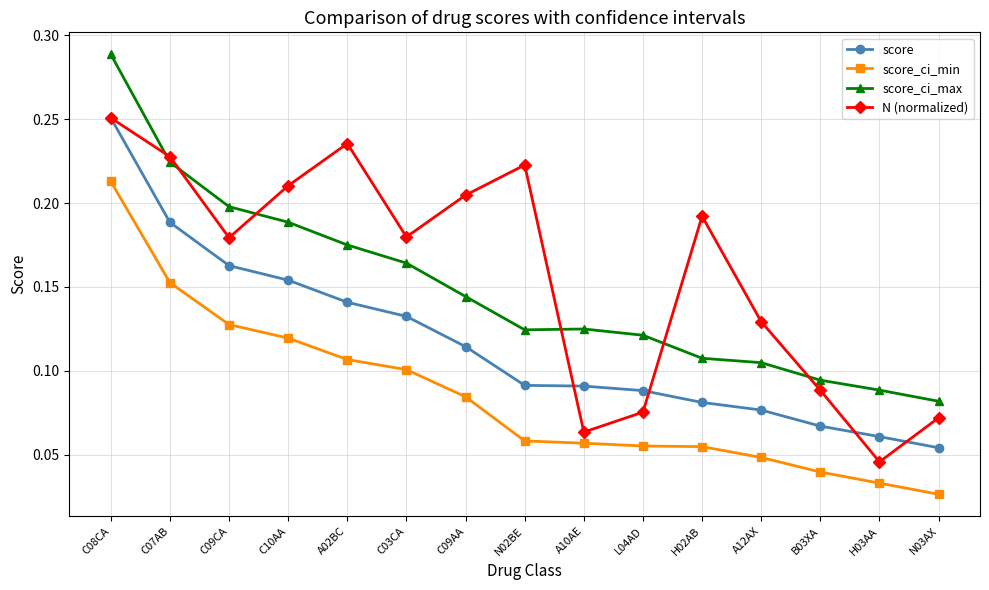

The value of score at C09AA is 0.0. True or false?

False